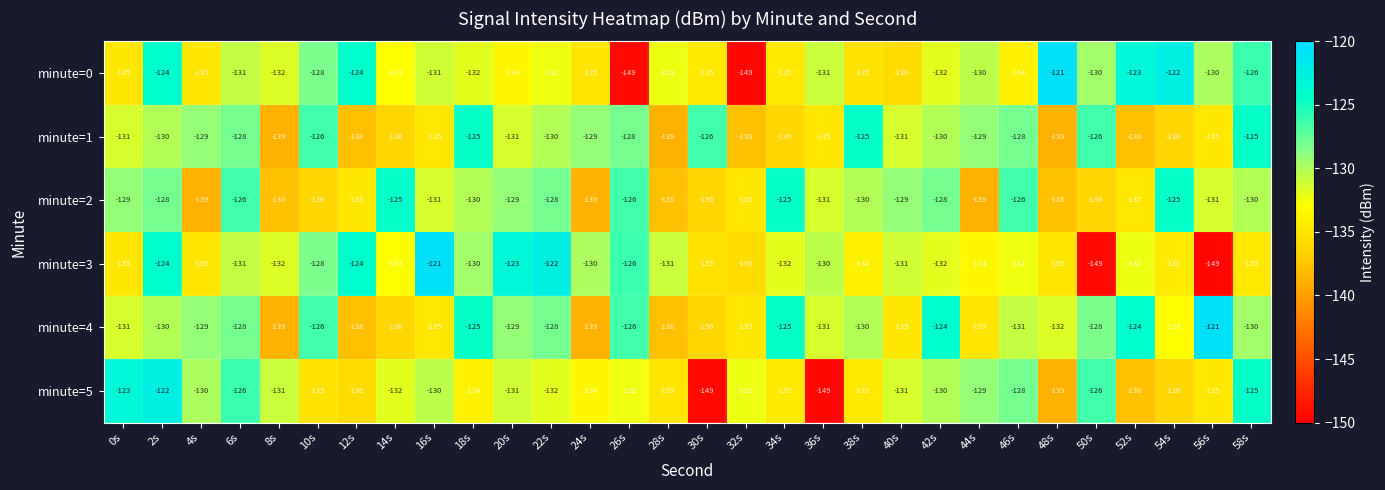

What is the difference between the minute=1 values at 32s and 16s?

3